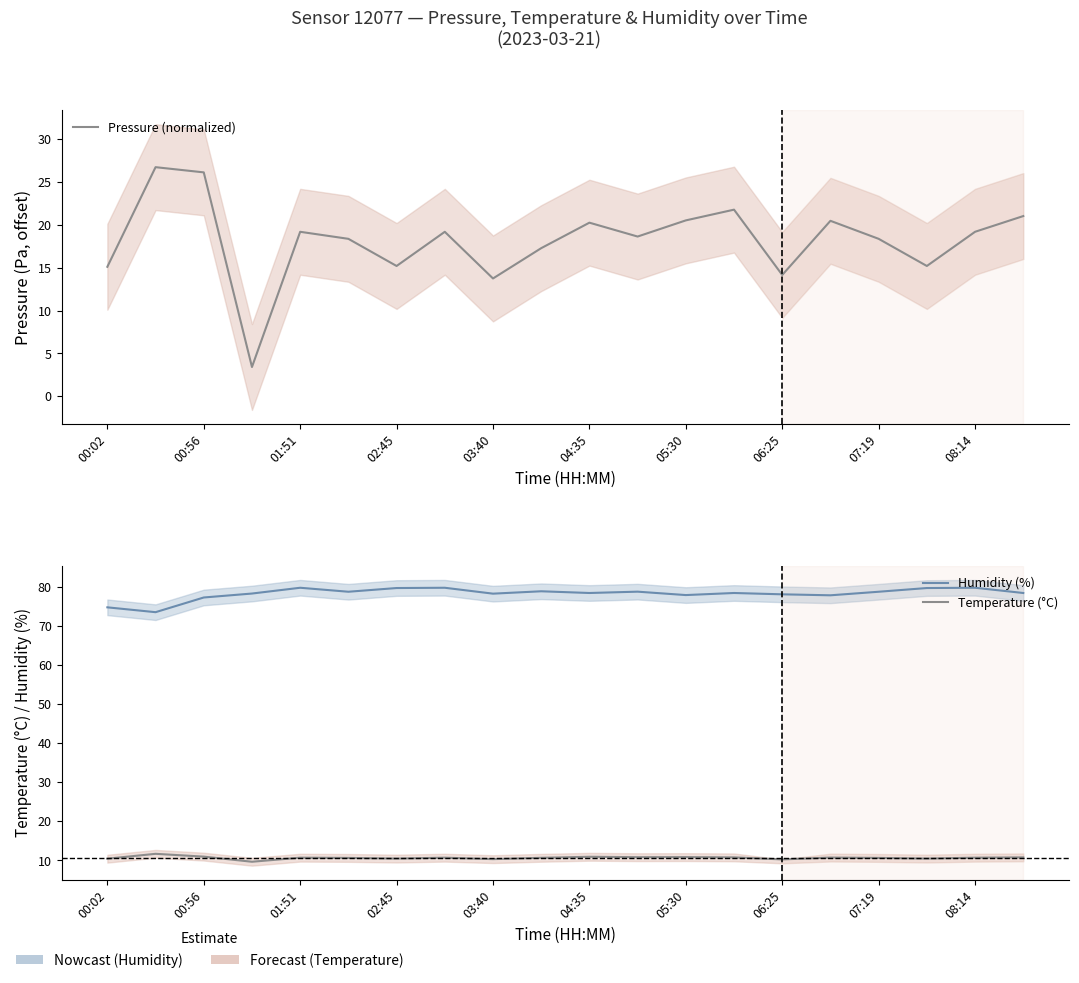

Where is Humidity (%) nearest to the value 76?

00:02